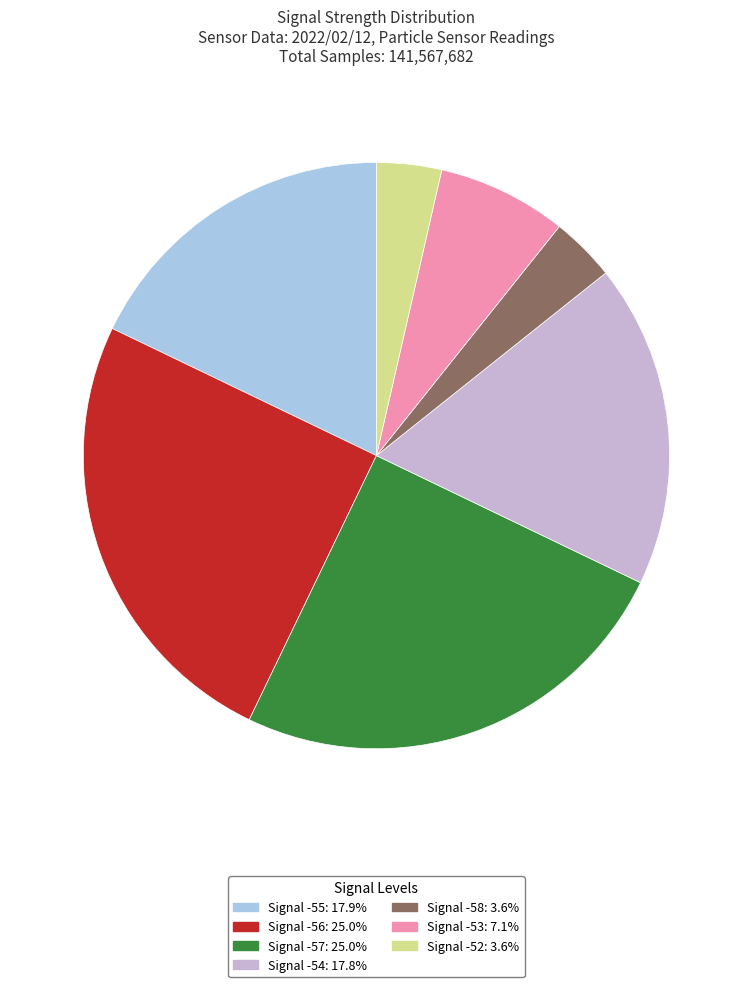

Is there a majority slice in this chart?

No